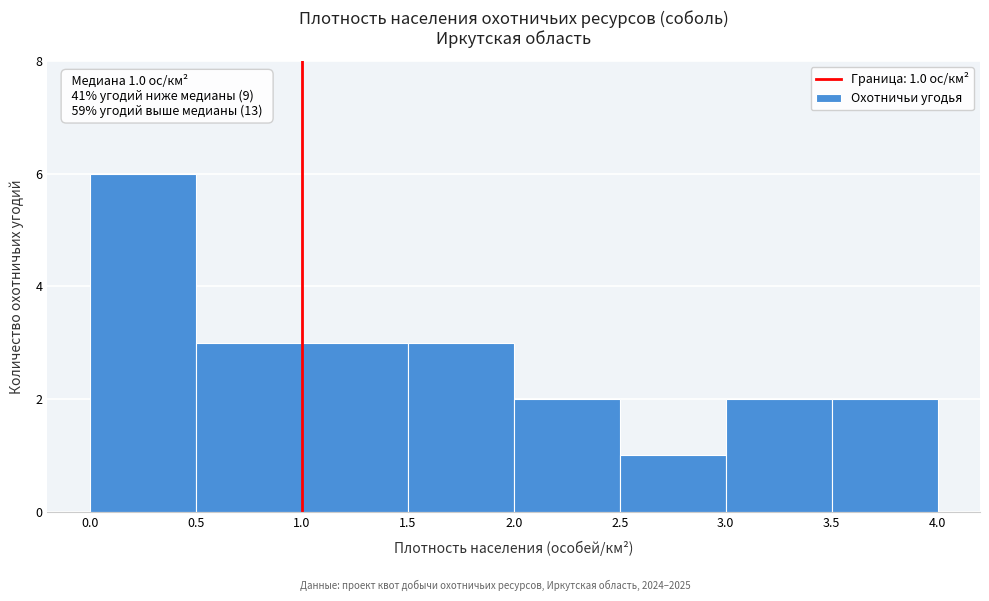

Which range on the x-axis has the tallest bar?

0.0 to 0.5